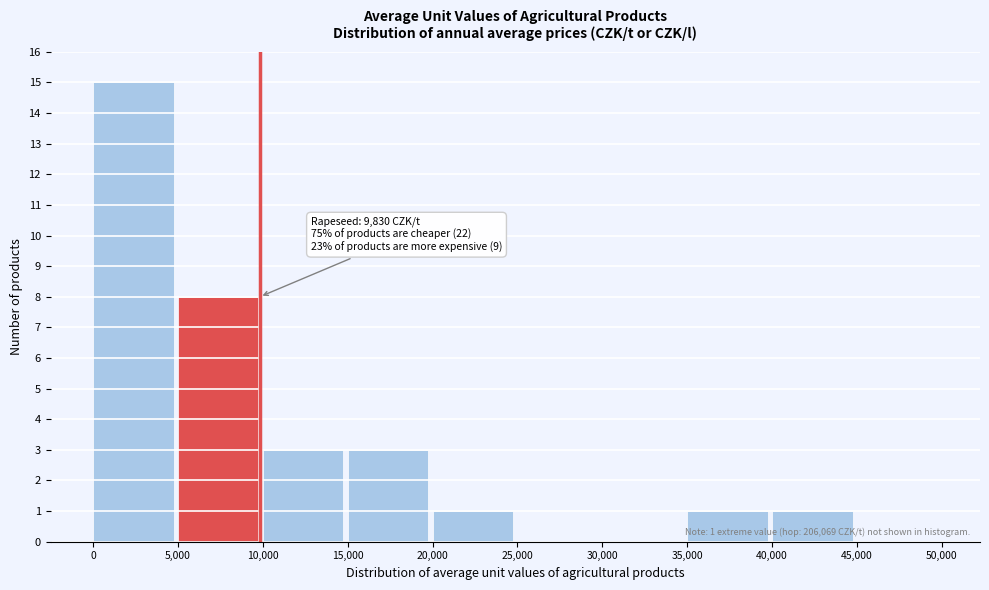

Over which range of the x-axis is the bar tallest?

0 to 5,000